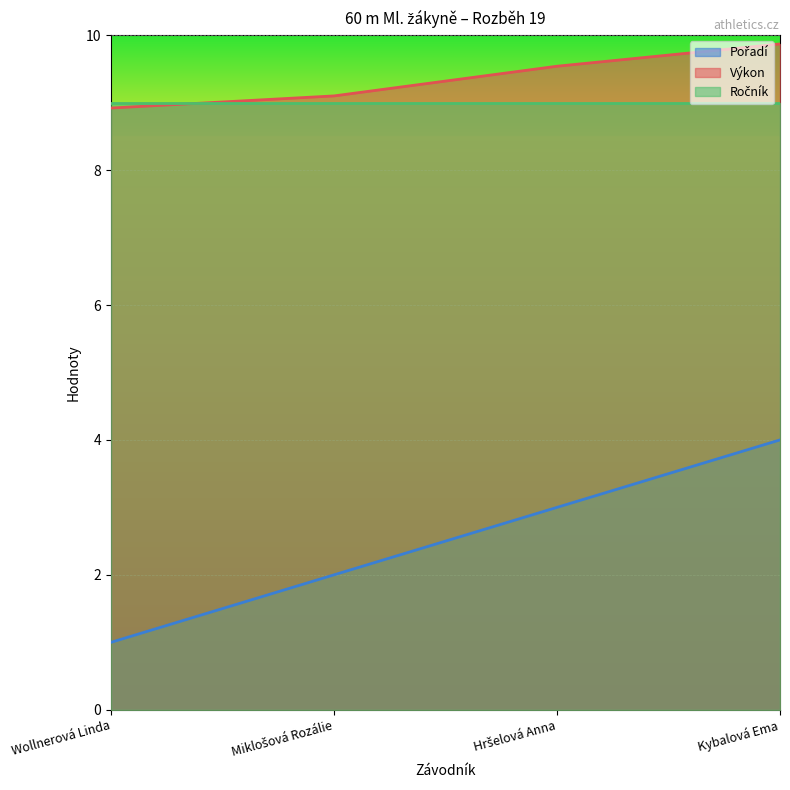

What is the label of the 1st point from the left?

Wollnerová Linda